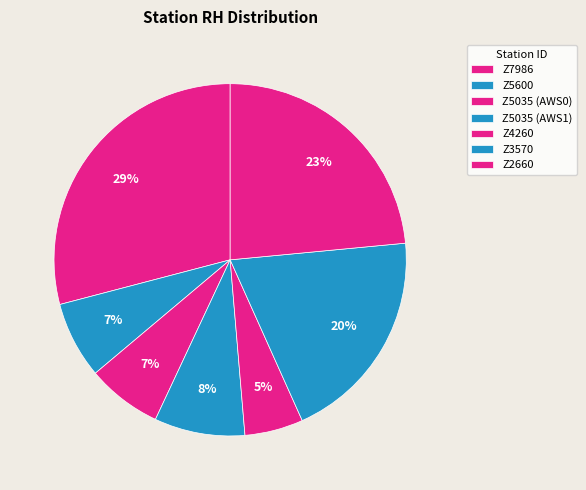

To the nearest percent, what percentage of the pie is Z3570?

20%